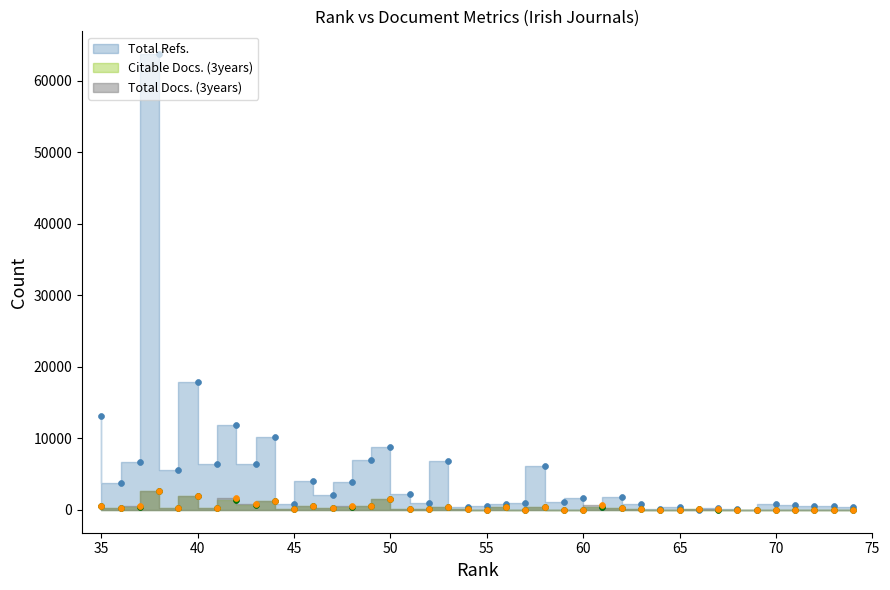

What are all the series names shown in the legend?

Total Refs., Total Docs. (3years), Citable Docs. (3years)